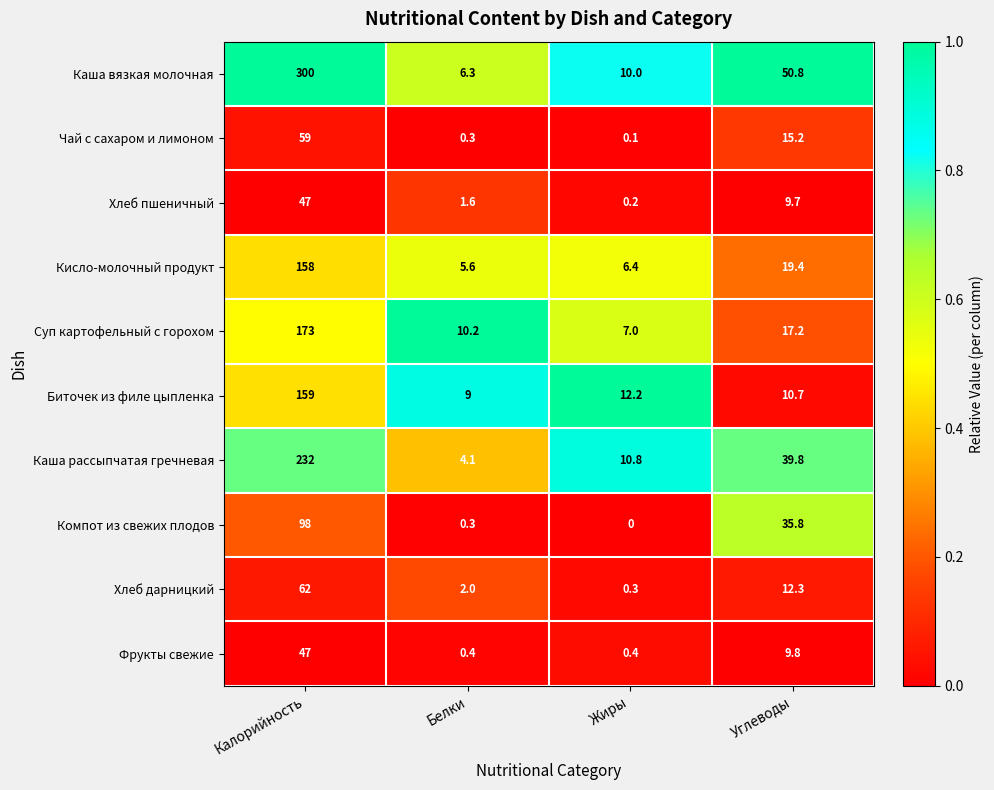

At which category is the sum across all series the highest?

Калорийность